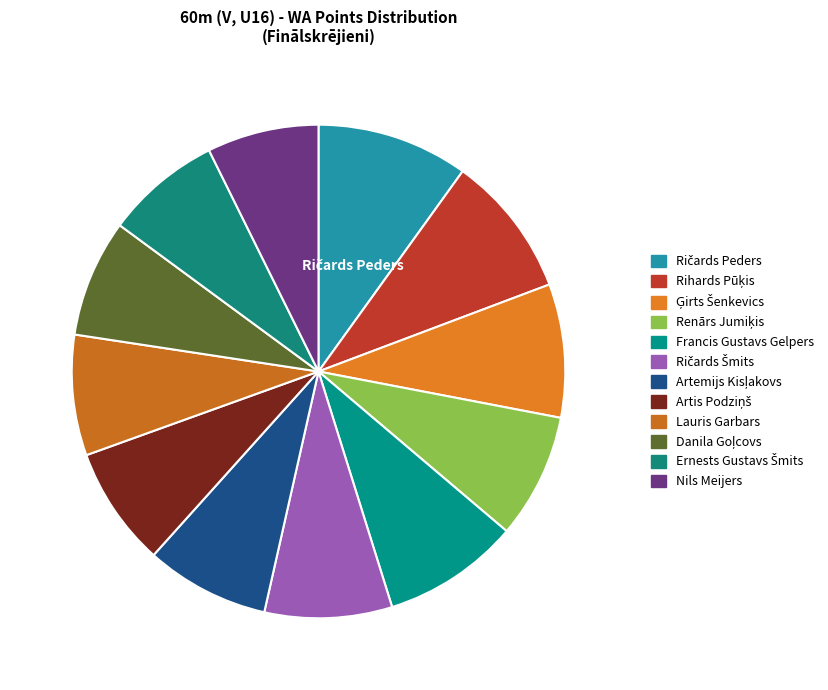

Count the number of slices in the pie.

12